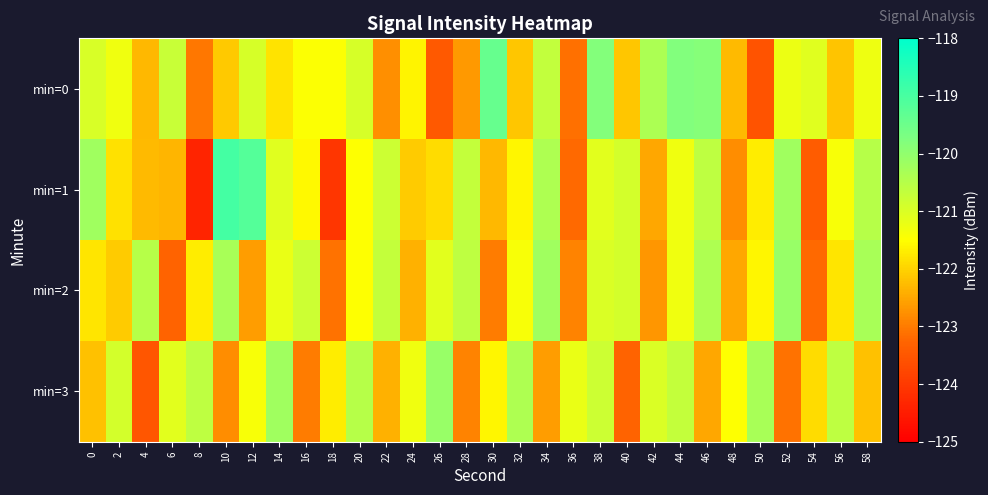

Which series has the largest total across all categories?

min=0